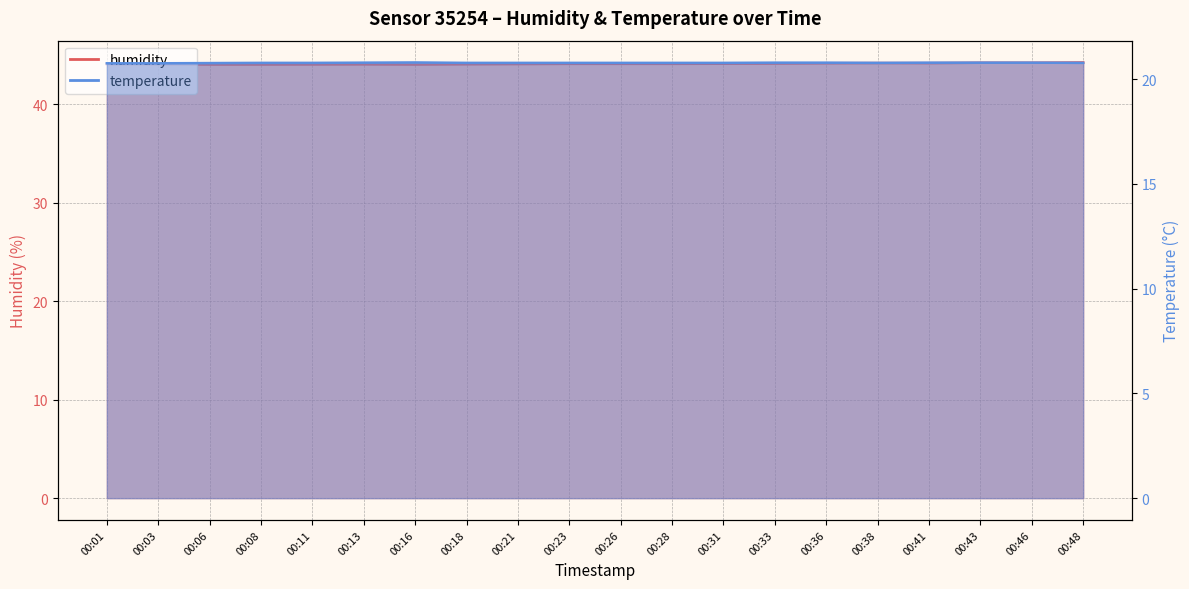

What is the difference between the second highest and second lowest values in the humidity series?

0.2